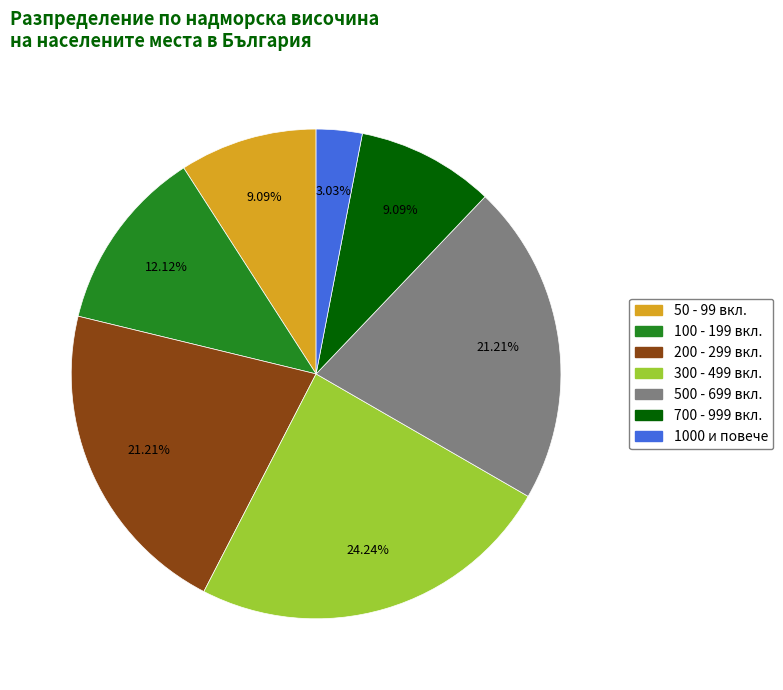

Is there a majority slice in this chart?

No